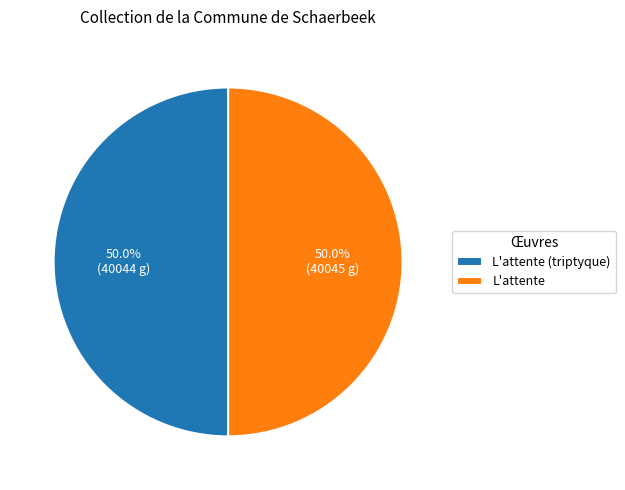

True or false: L'attente (triptyque) accounts for 50% of the total.

True